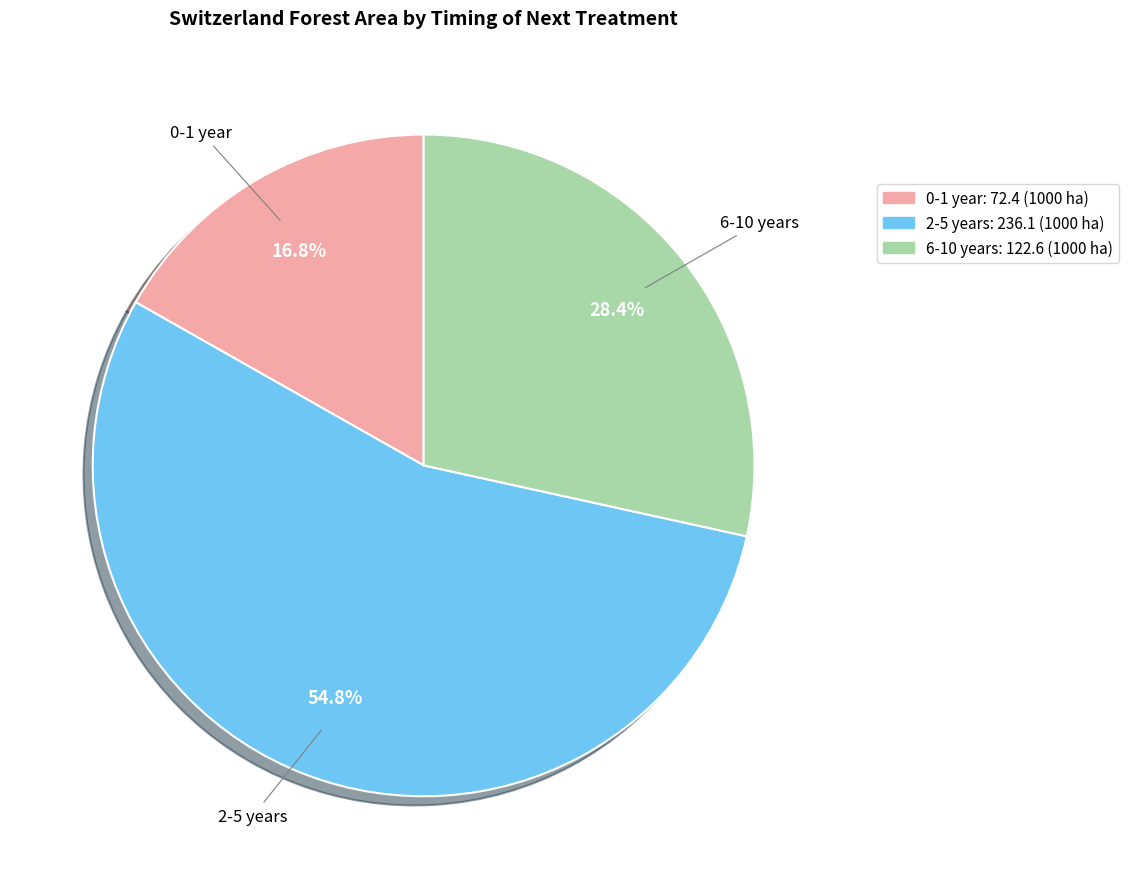

Approximately how many times larger is the value at 0-1 year compared to 6-10 years?

0.6